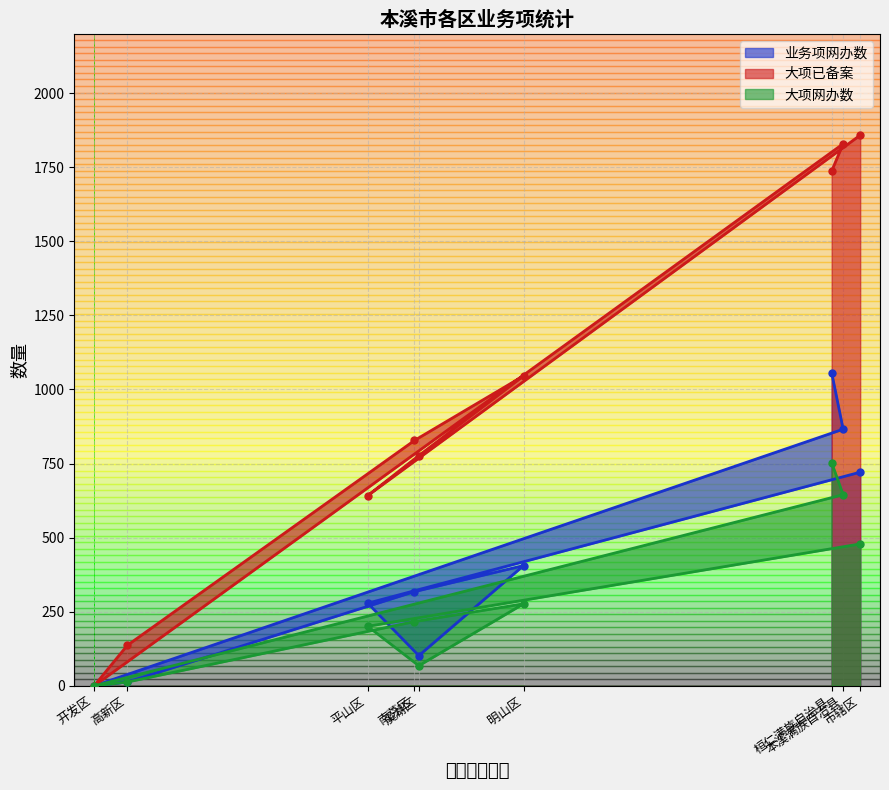

What is the label of the 6th point from the right?

南芬区